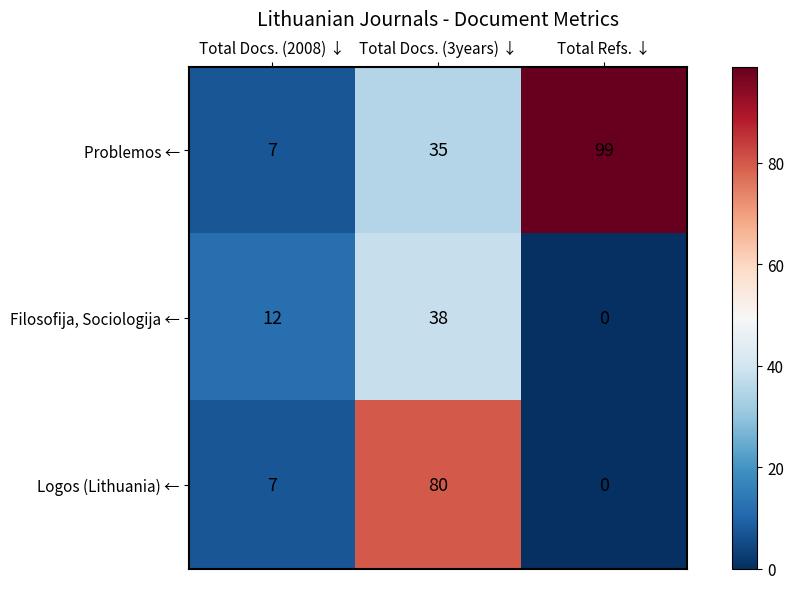

Count the number of data series in this chart.

3